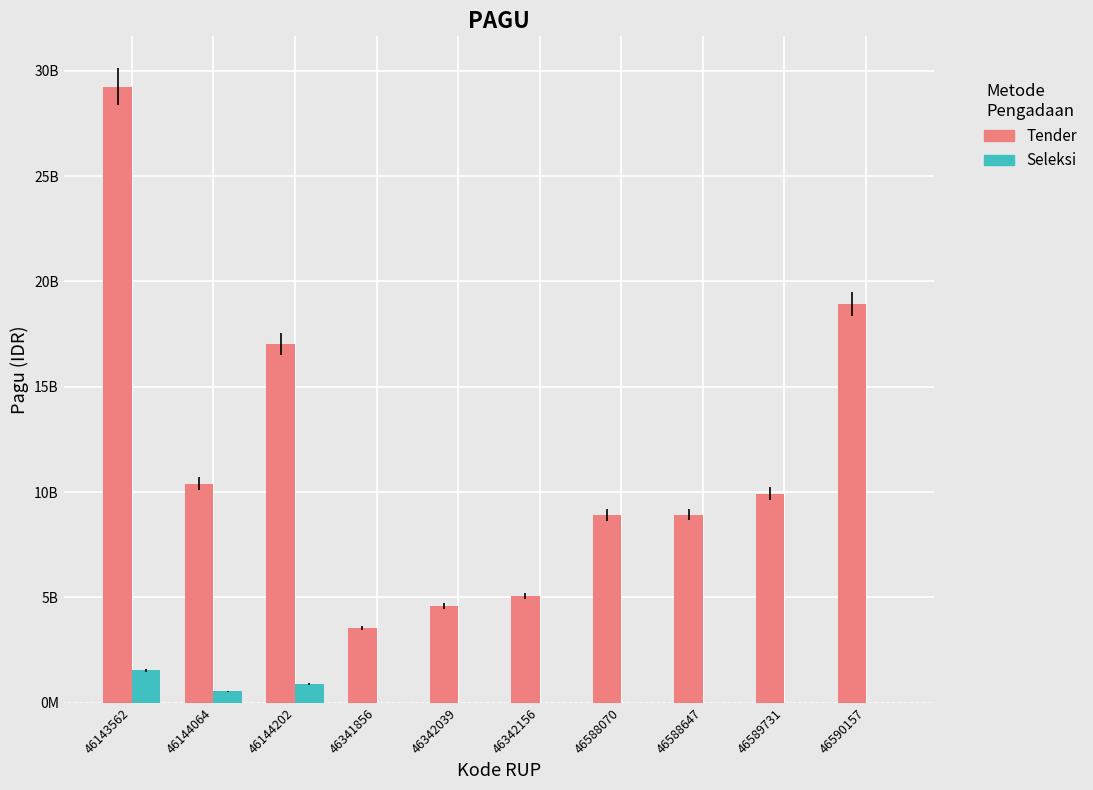

Rank the series at 46589731 from highest to lowest value.

Tender, Seleksi